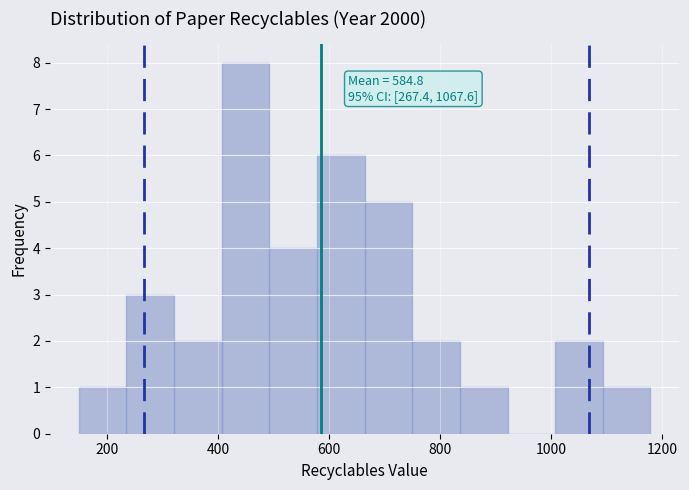

Which range on the x-axis has the tallest bar?

400 to 500